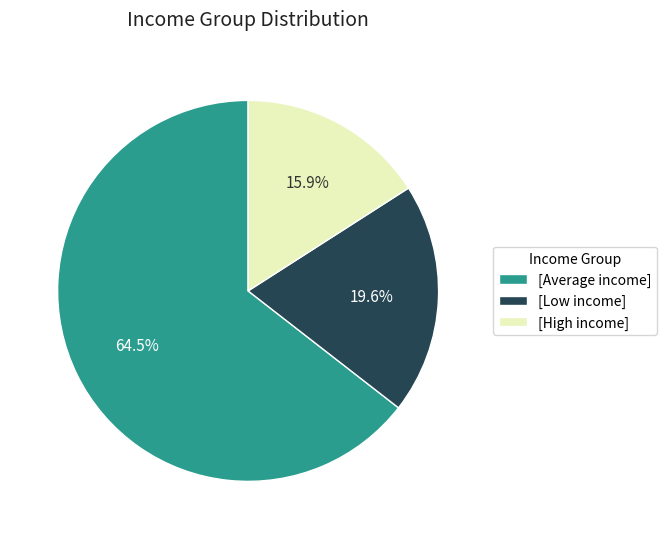

Does any single category account for the majority?

Yes